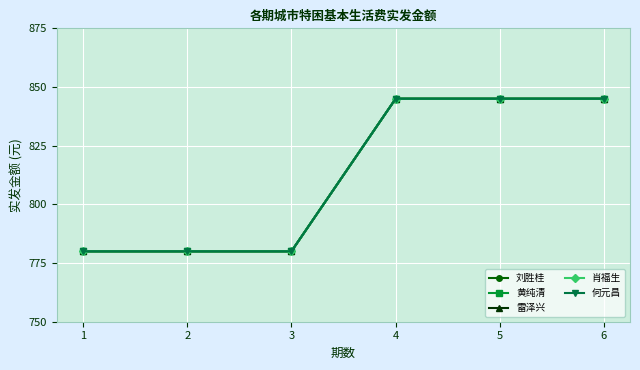

Is this an area chart (filled region under the line)?

No